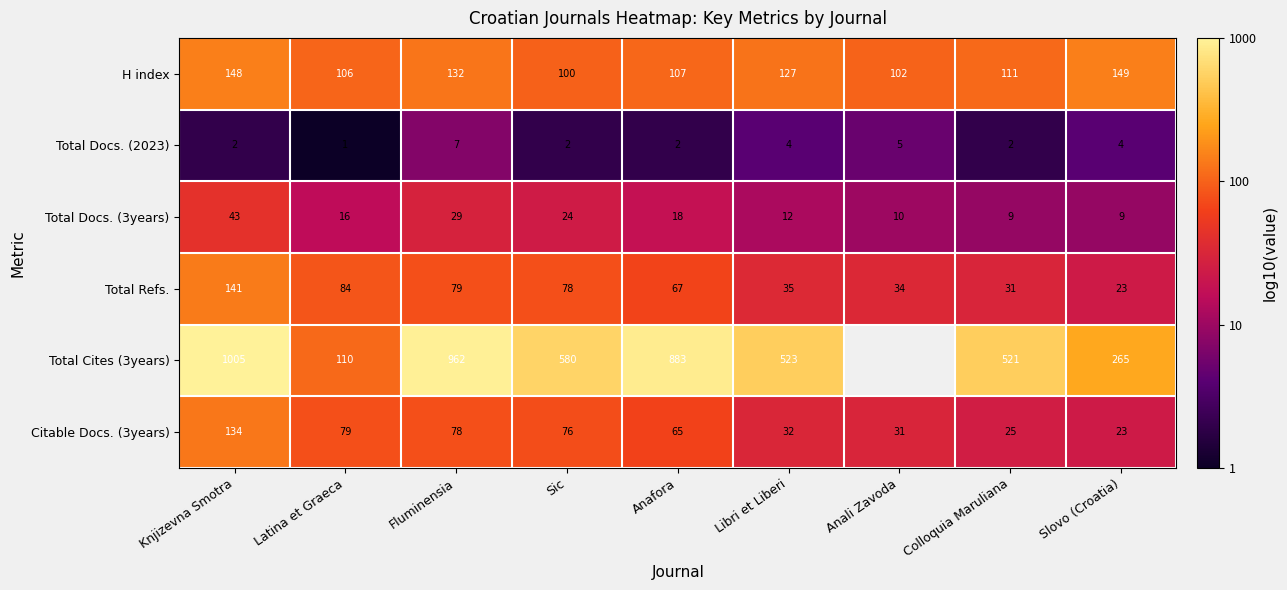

Is the value of Total Refs. at Latina et Graeca greater than the value of Total Docs. (3years) at Anafora?

Yes